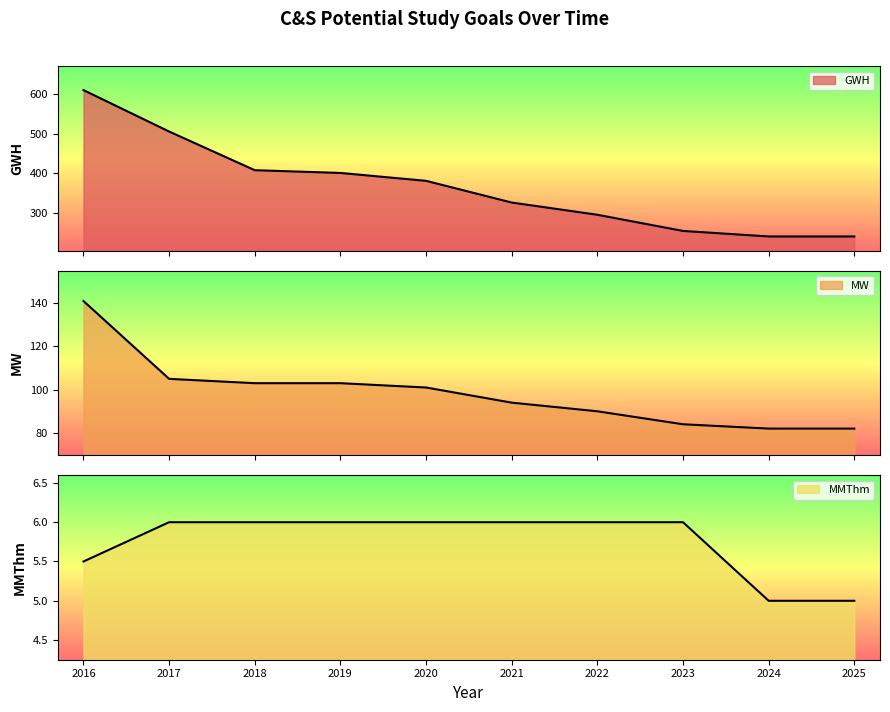

The value of MMThm at 2023 is 6.0. True or false?

True